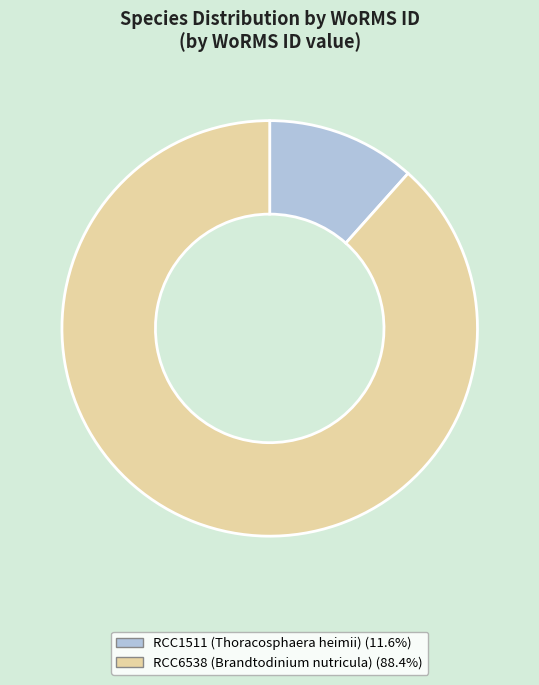

Rank the categories by value from lowest to highest.

RCC1511 (Thoracosphaera heimii), RCC6538 (Brandtodinium nutricula)